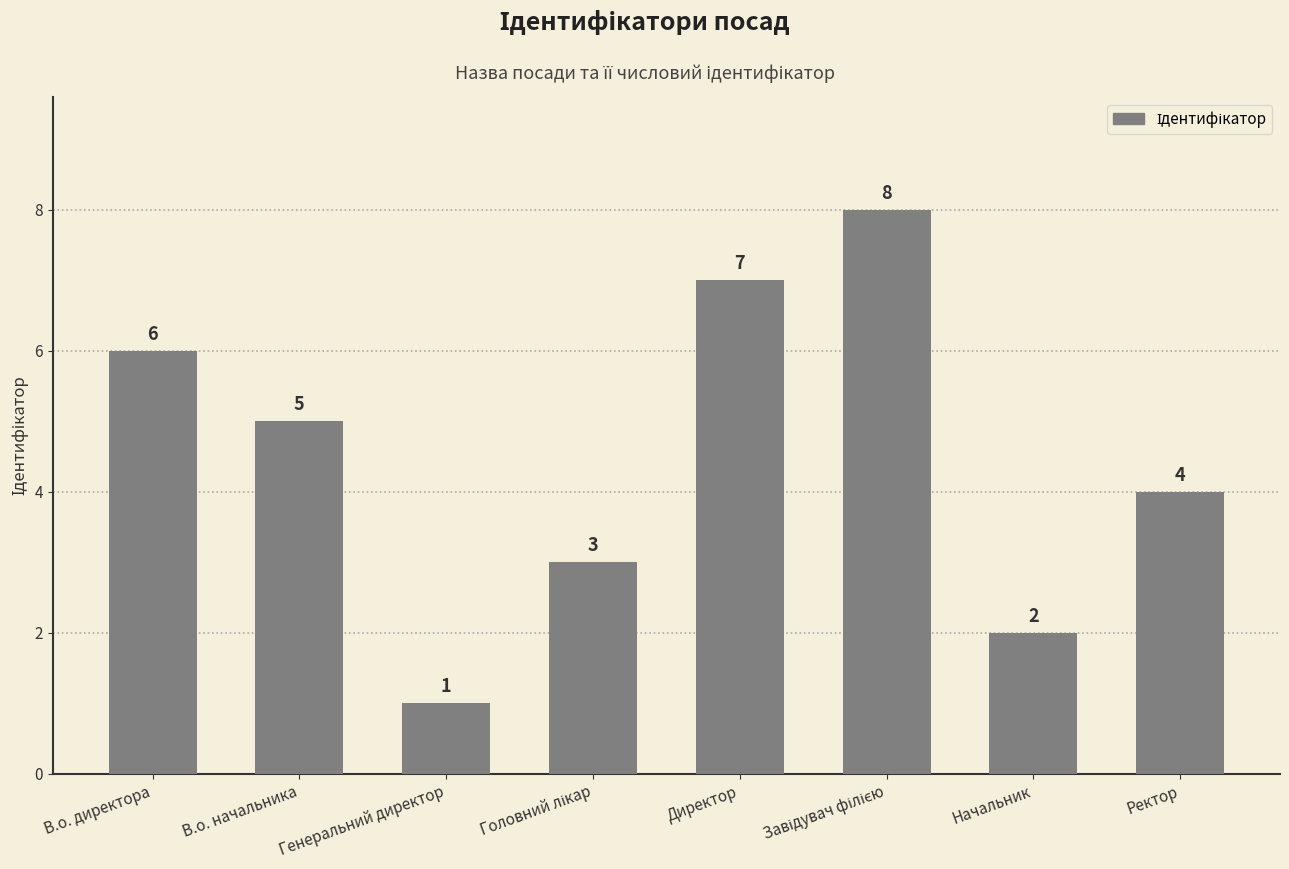

What is the minimum value shown in the chart?

1